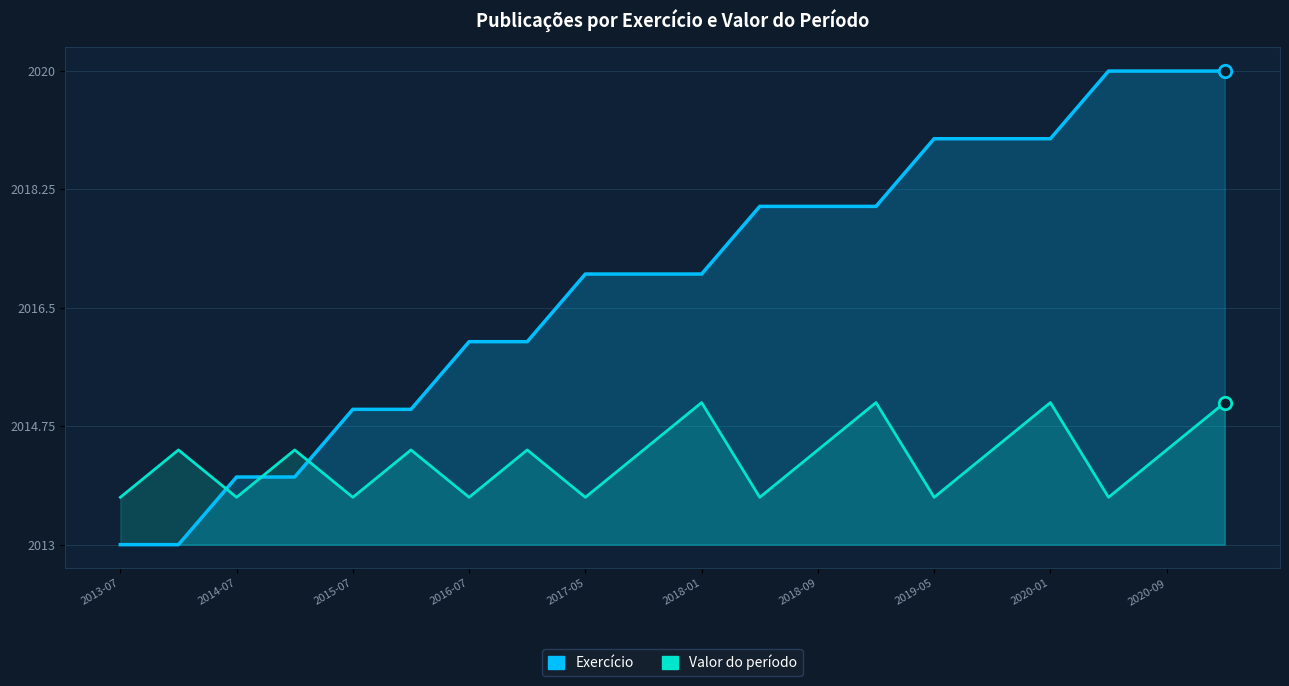

Which series contains the lowest Y value?

Exercício